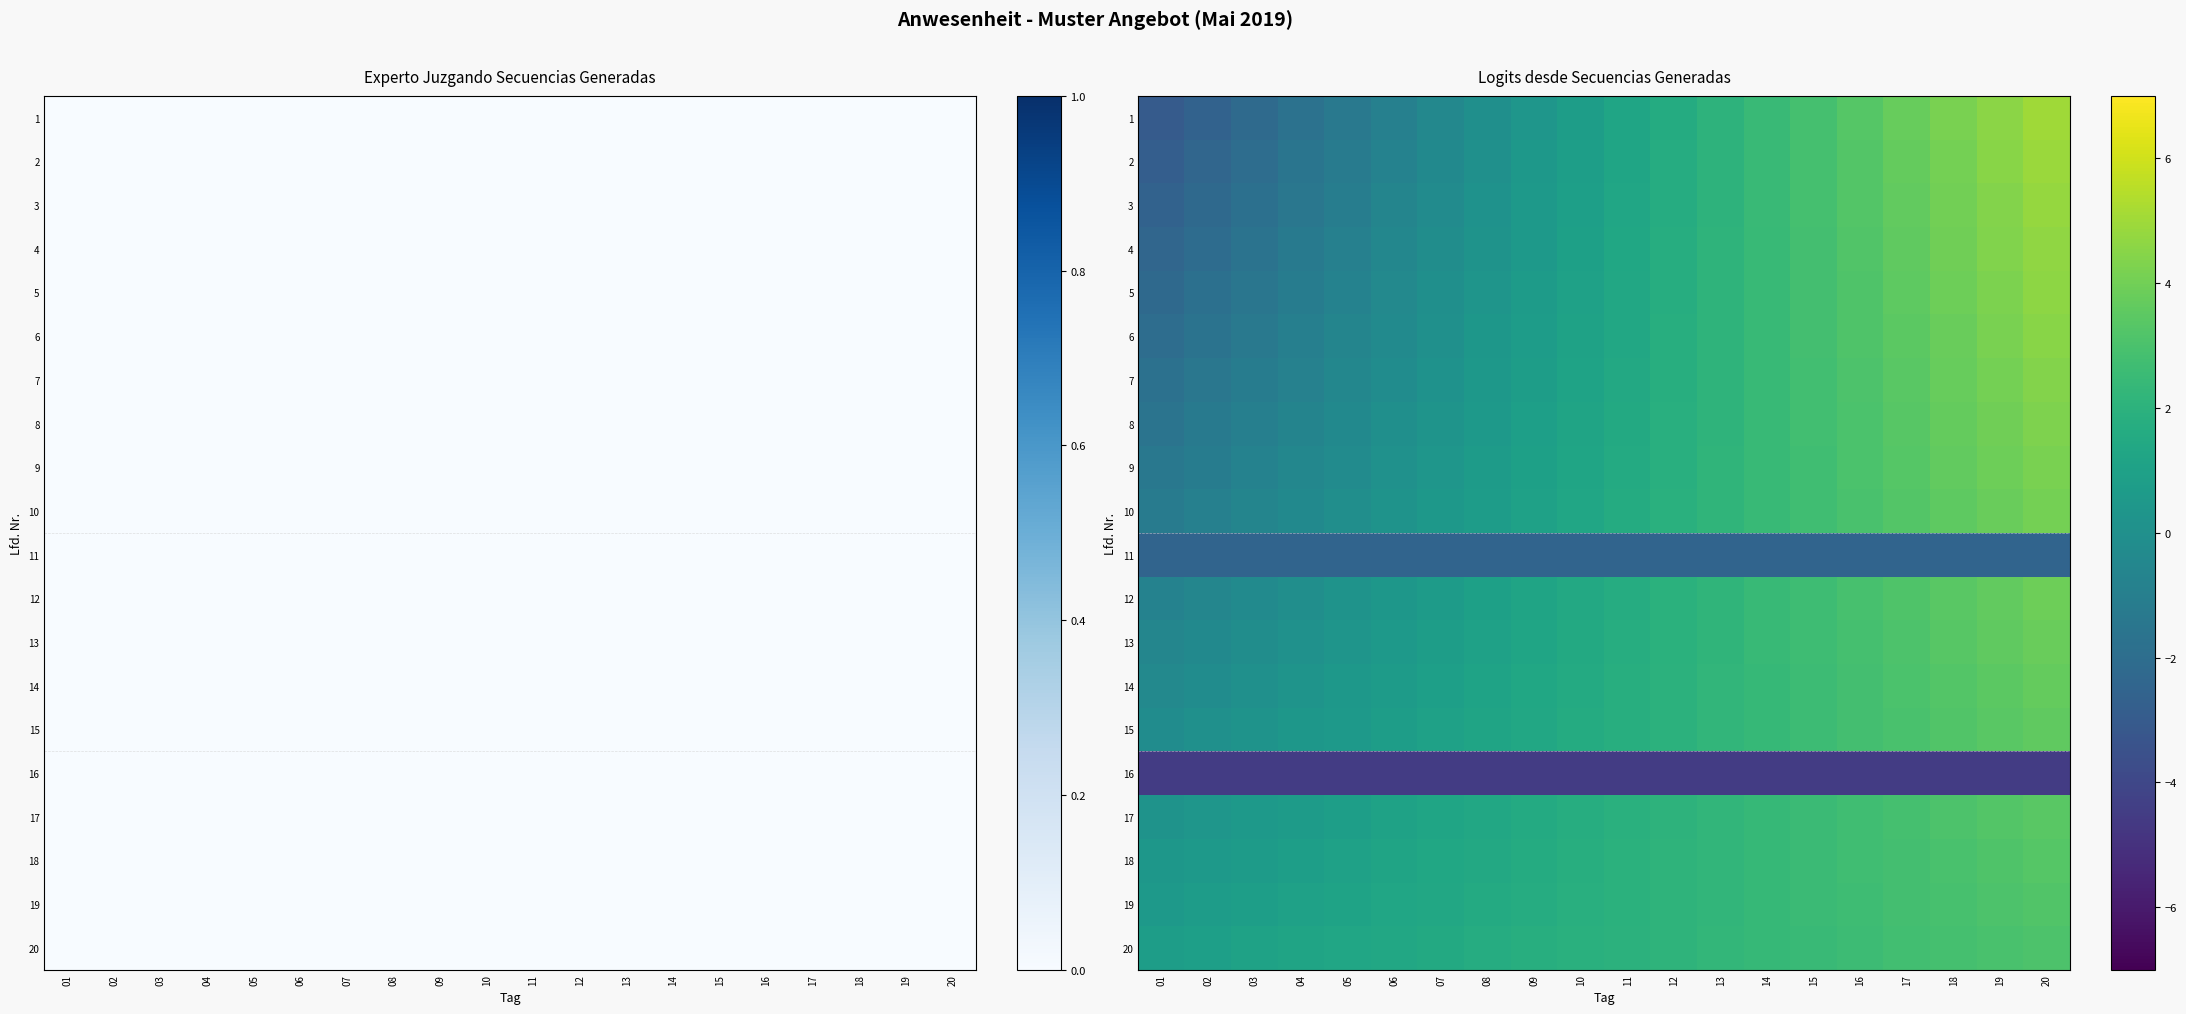

What is the greatest value displayed?

5.0